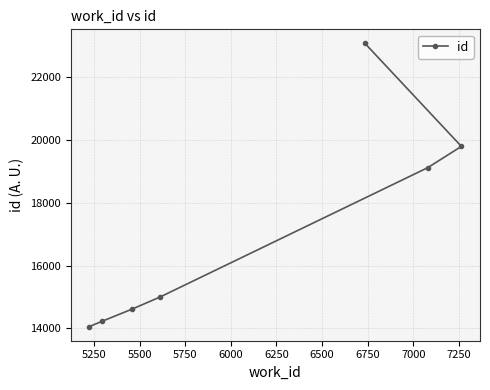

True or false: the data shows 14617 at 5500.

True